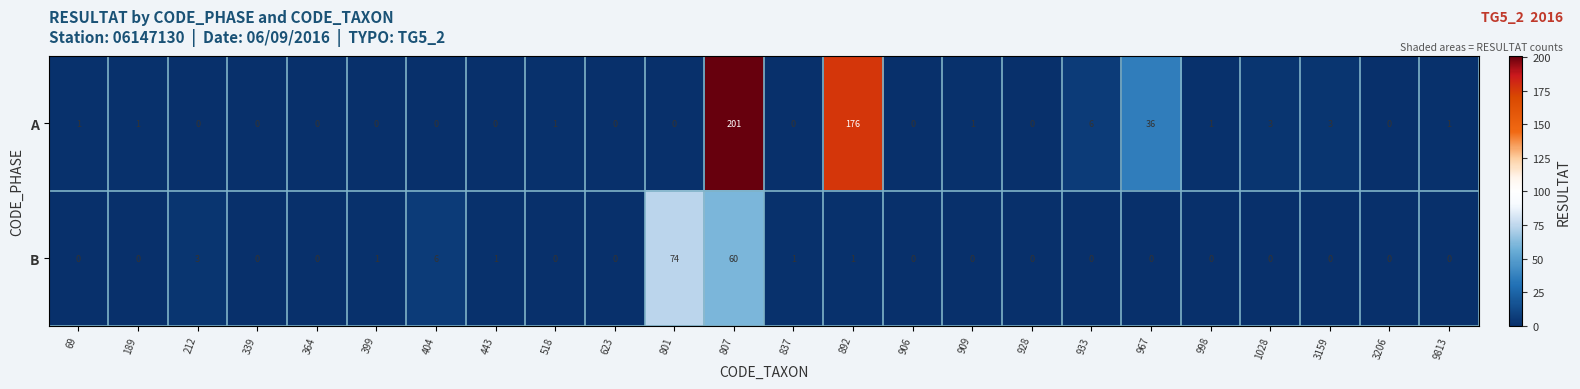

At which category is the sum across all series the highest?

807